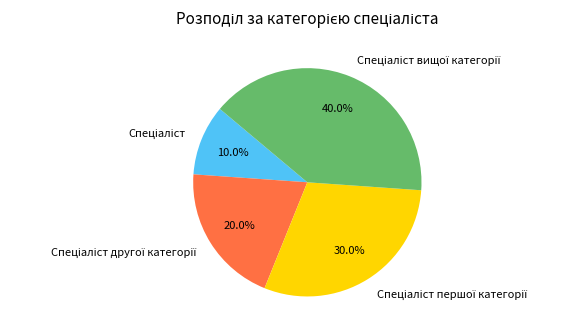

Is there a majority slice in this chart?

No